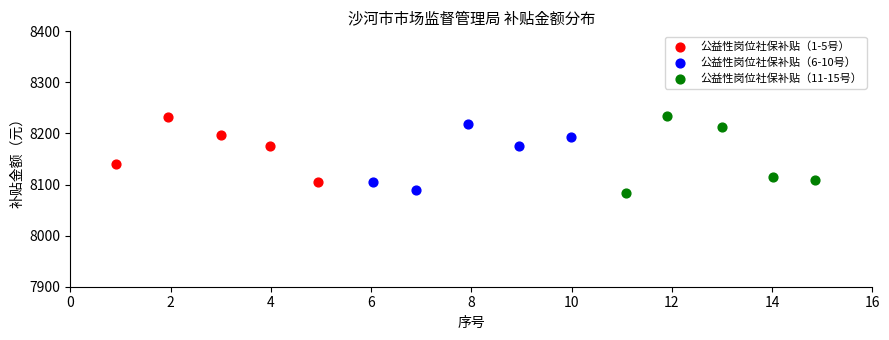

Which series contains the lowest Y value?

公益性岗位社保补贴（11-15号）